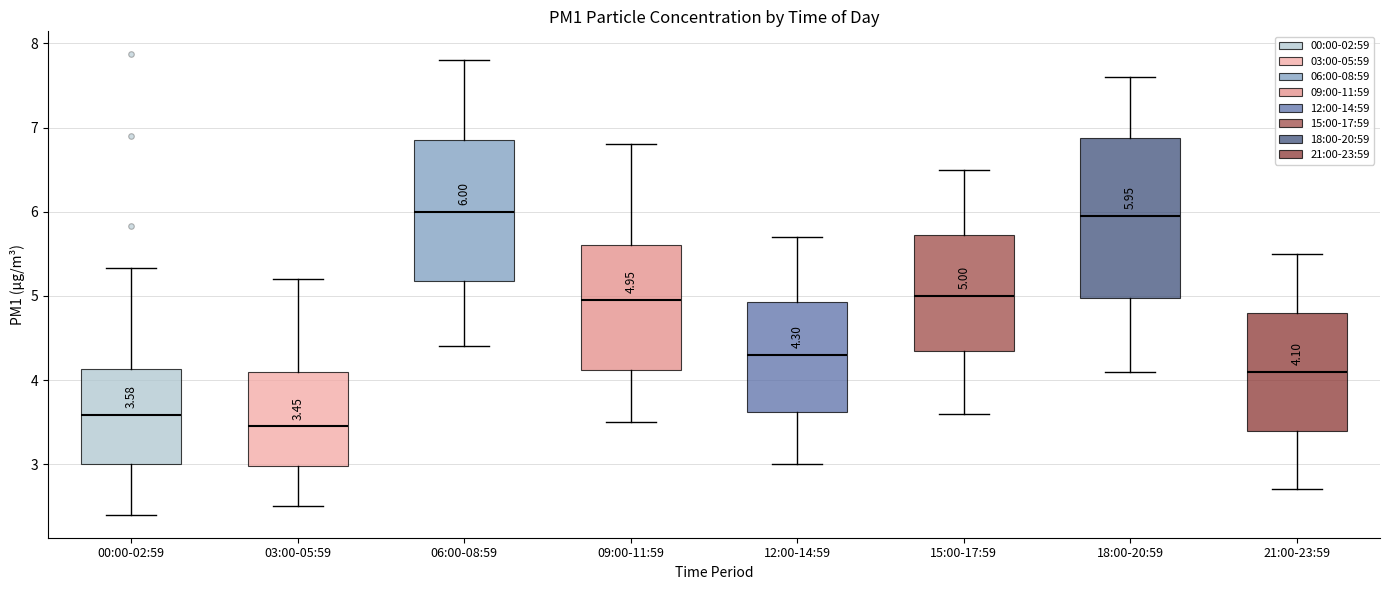

Comparing the boxes themselves (not the whiskers), which one is the tallest?

18:00-20:59